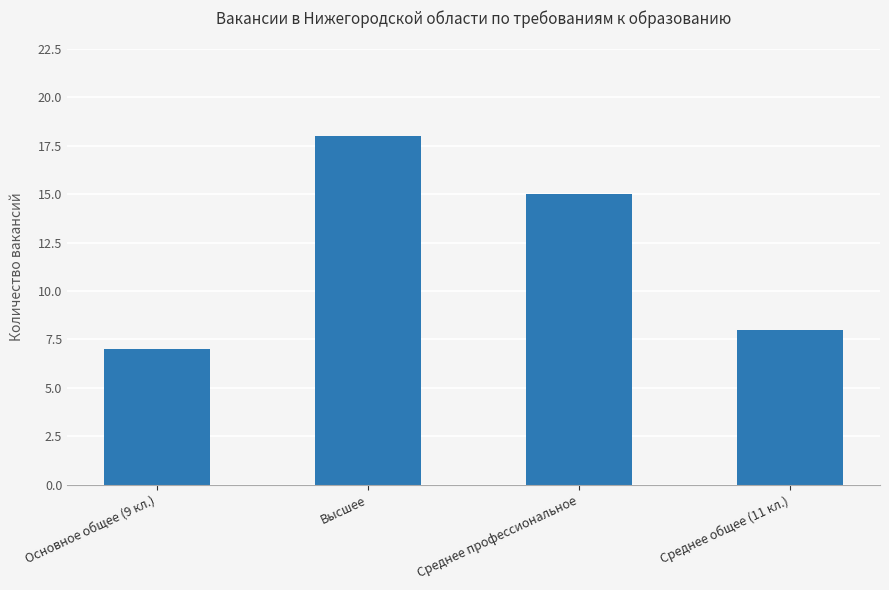

Which label corresponds to the largest value in the chart?

Высшее